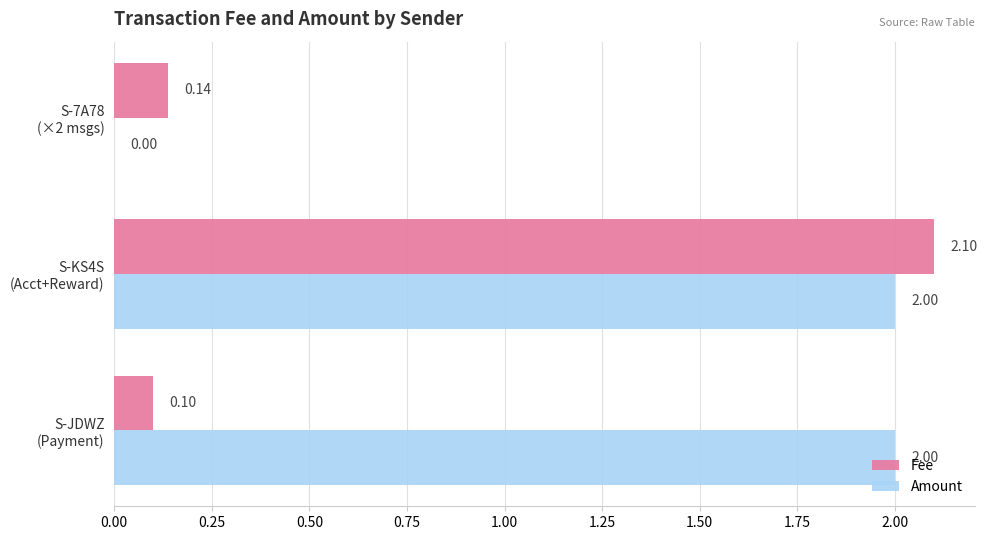

Which series has the largest total across all categories?

Amount